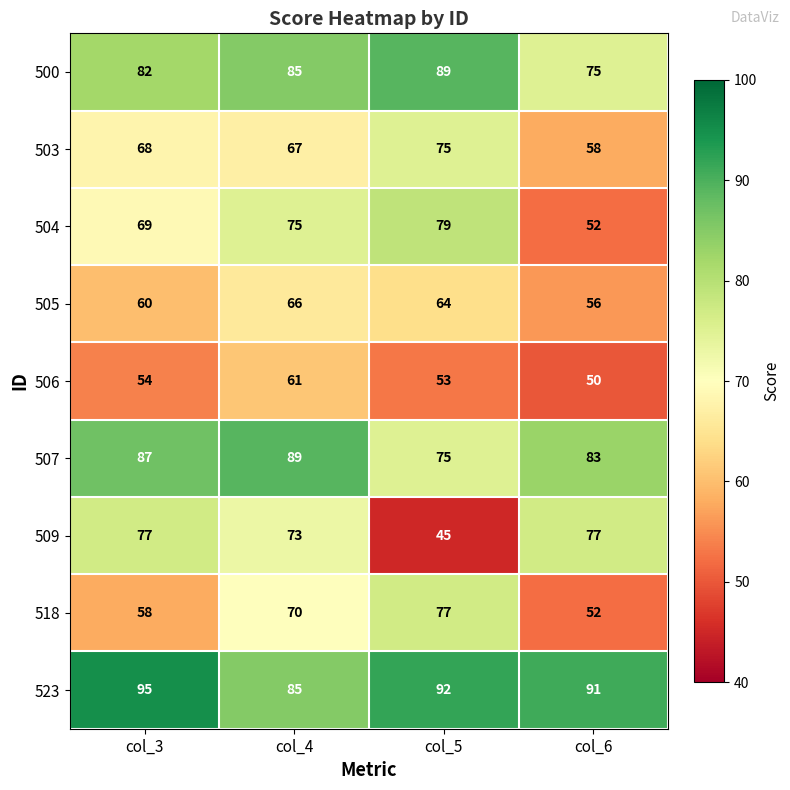

Which series has the largest total across all categories?

523